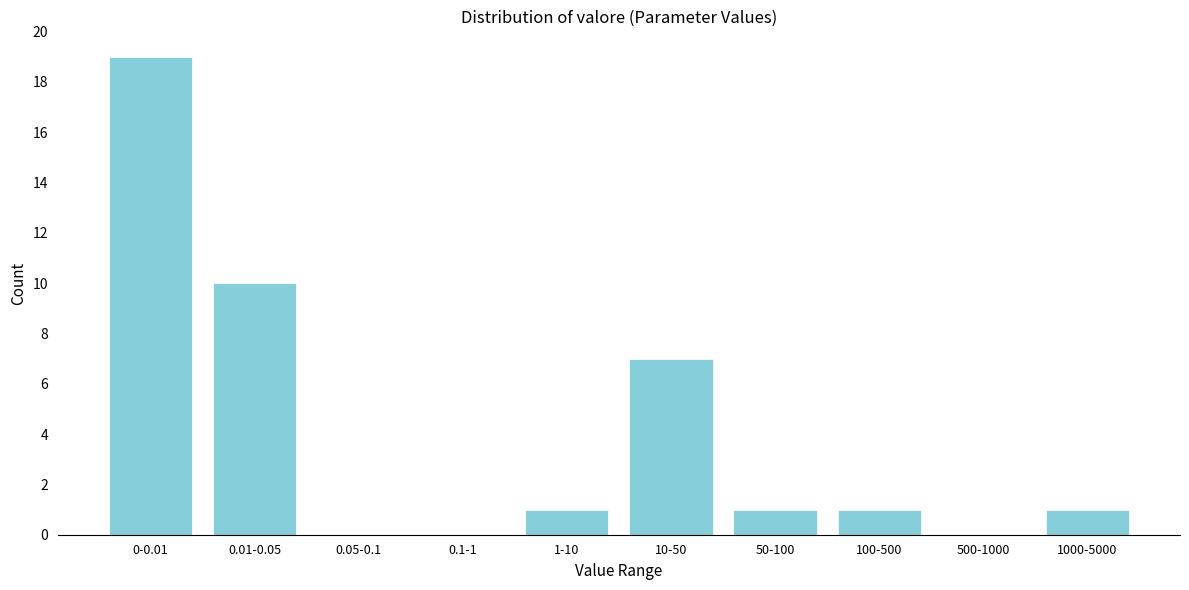

Reading right to left, what are all the values shown in this chart?

1000-5000=1	500-1000=0	100-500=1	50-100=1	10-50=7	1-10=1	0.1-1=0	0.05-0.1=0	0.01-0.05=10	0-0.01=19